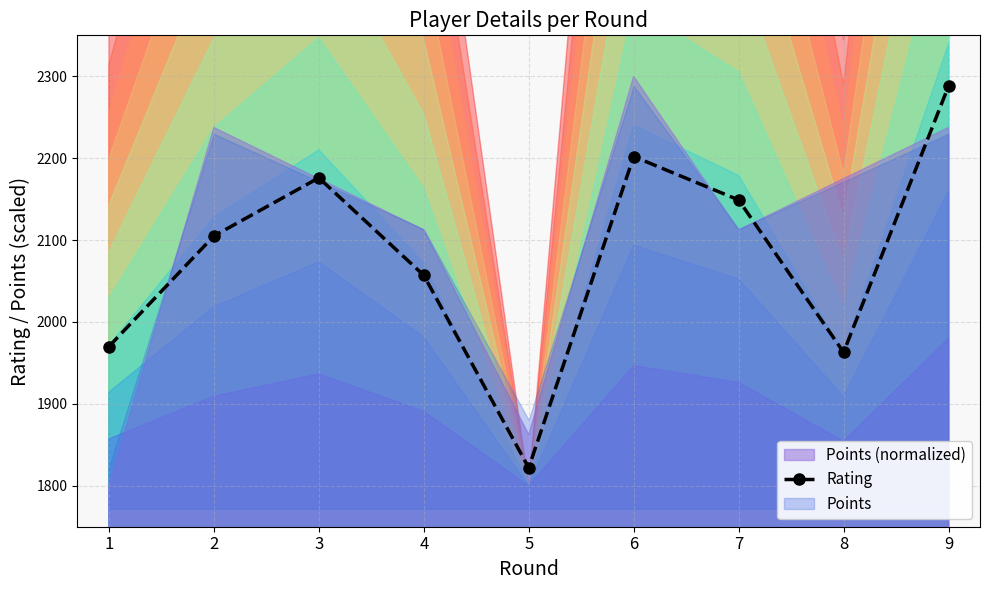

Which category has the lowest value across all series?

5